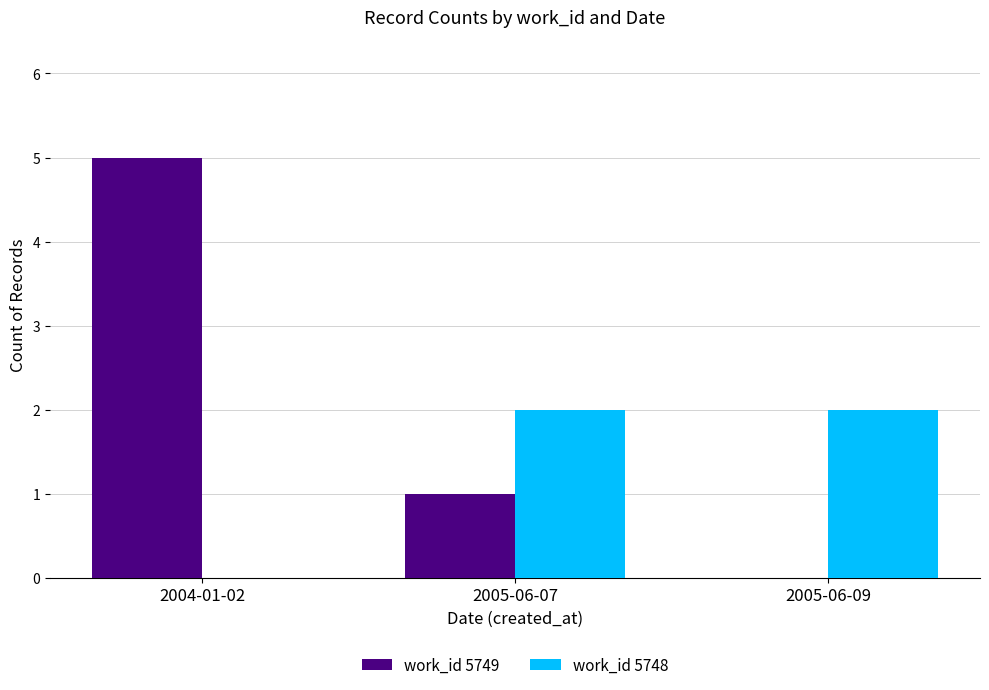

The work_id 5748 series shows 1 at 2004-01-02. True or false?

False